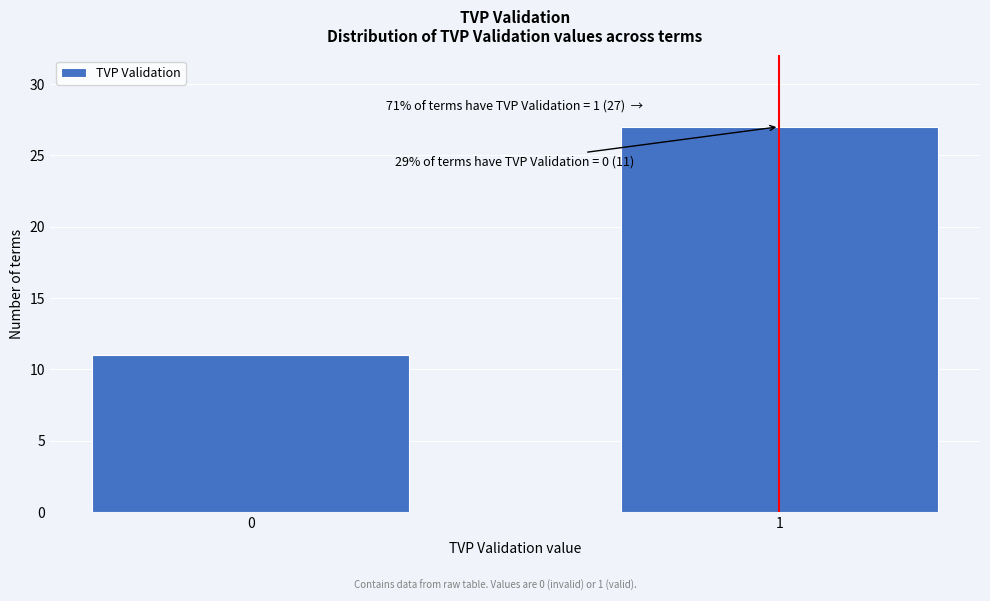

Reading left to right, list all the values displayed in this chart.

0=11	1=27